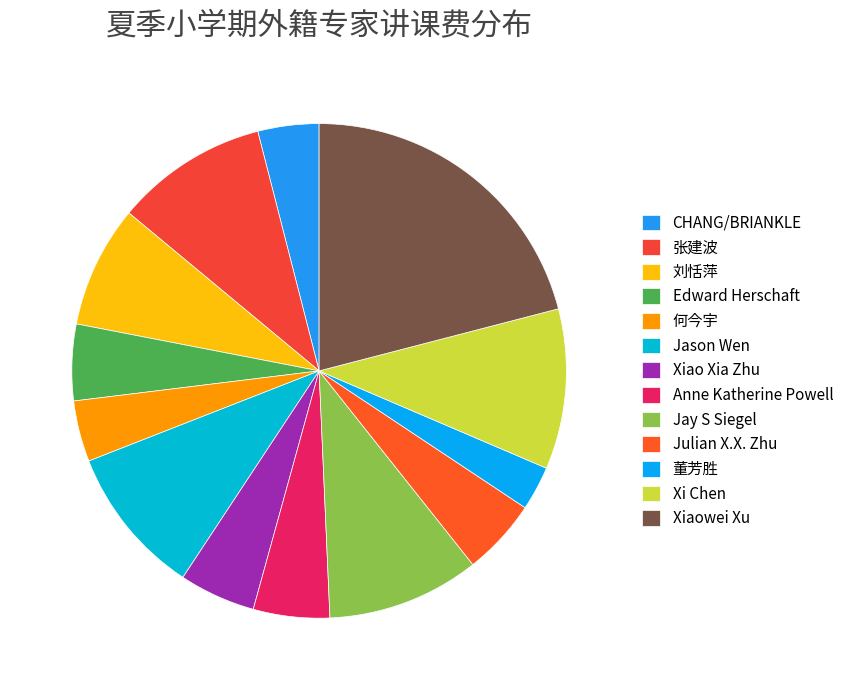

What is the change in value from 张建波 to Edward Herschaft?

-5000